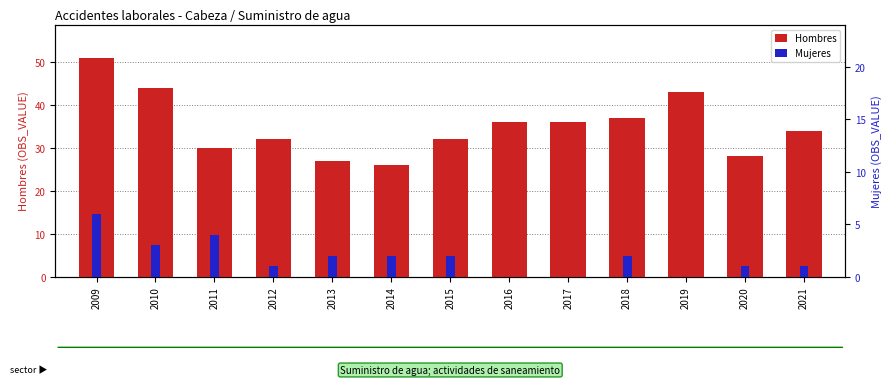

Reading right to left, transcribe all the data shown in this chart.

Hombres: 34	28	43	37	36	36	32	26	27	32	30	44	51
Mujeres: 1	1	0	2	0	0	2	2	2	1	4	3	6